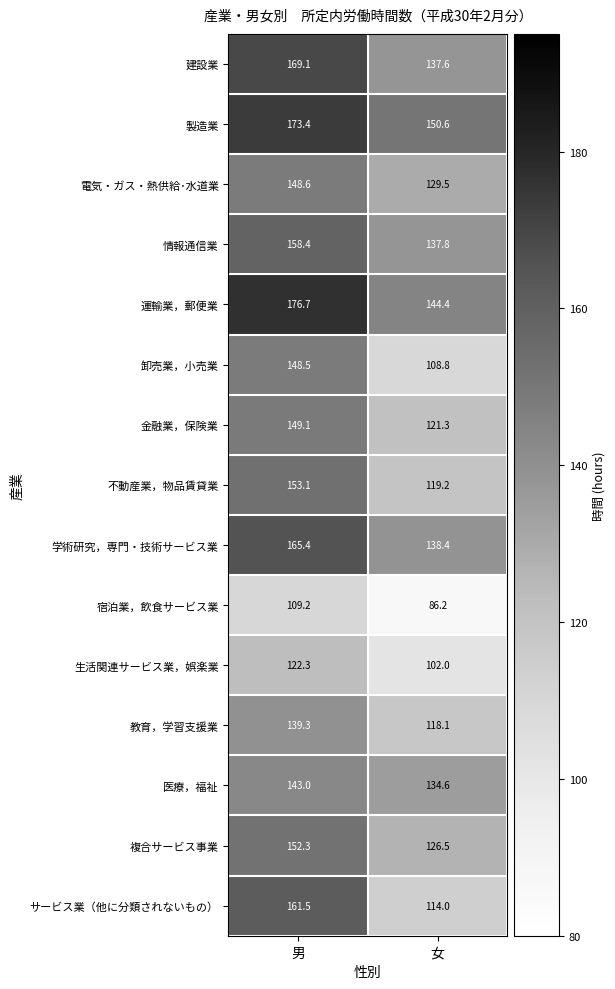

At 男, list the series in order from smallest to largest.

宿泊業，飲食サービス業, 生活関連サービス業，娯楽業, 教育，学習支援業, 医療，福祉, 卸売業，小売業, 電気・ガス・熱供給･水道業, 金融業，保険業, 複合サービス事業, 不動産業，物品賃貸業, 情報通信業, サービス業（他に分類されないもの）, 学術研究，専門・技術サービス業, 建設業, 製造業, 運輸業，郵便業